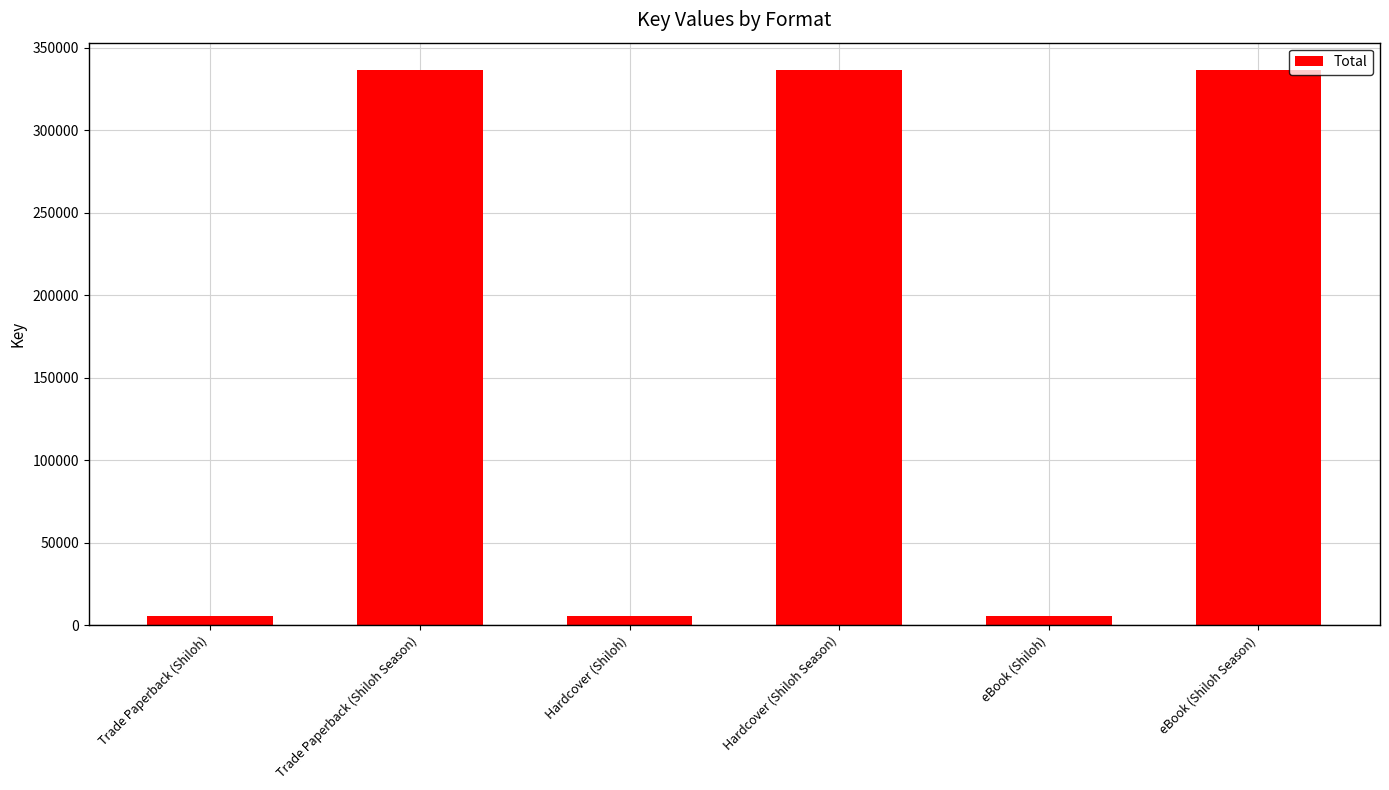

Read the value at Hardcover (Shiloh).

5691